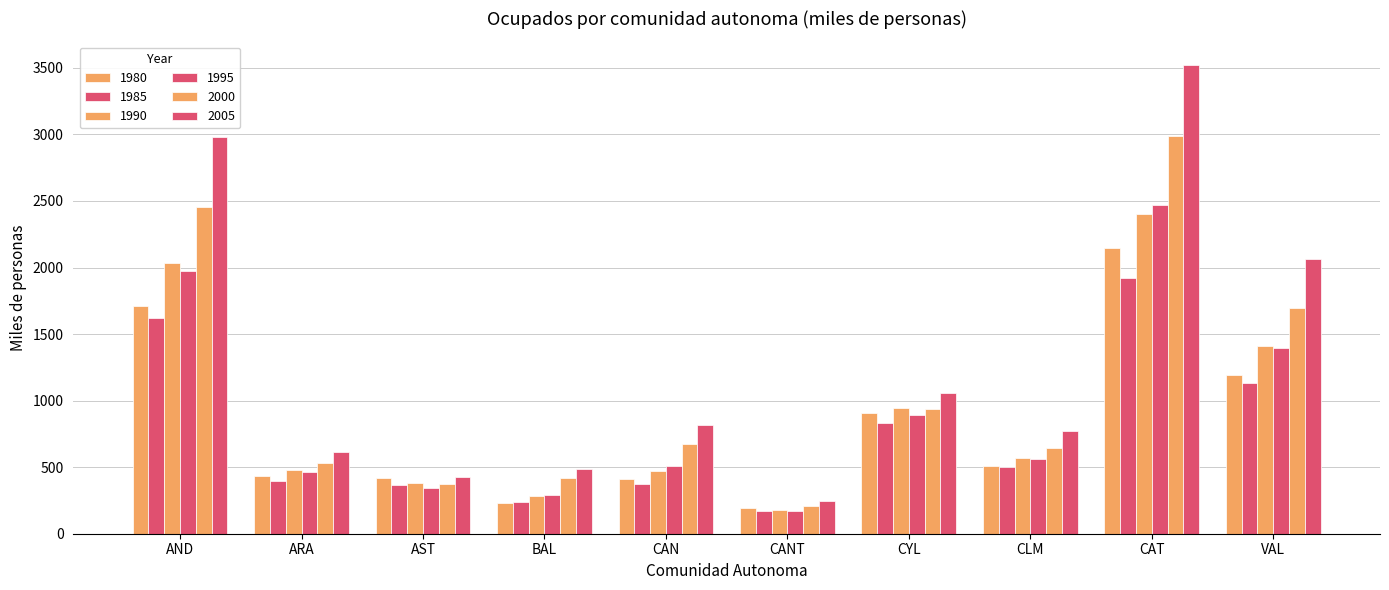

Reading right to left, what are all the values shown in this chart?

1980: 1196.1	2143.5	512.4	909.1	193.5	412.2	233.1	417.0	432.8	1712.2
1985: 1134.5	1917.8	502.5	831.8	167.5	374.5	236.6	367.4	396.1	1622.9
1990: 1408.9	2402.4	570.7	944.8	180.4	472.8	279.9	380.2	478.4	2030.8
1995: 1391.8	2472.2	559.3	894.5	168.6	506.2	291.3	342.1	461.6	1970.5
2000: 1699.4	2987.2	647.0	939.7	205.5	674.4	417.8	374.5	532.0	2457.6
2005: 2066.7	3523.0	768.8	1056.9	245.6	814.9	489.8	424.6	613.6	2978.8